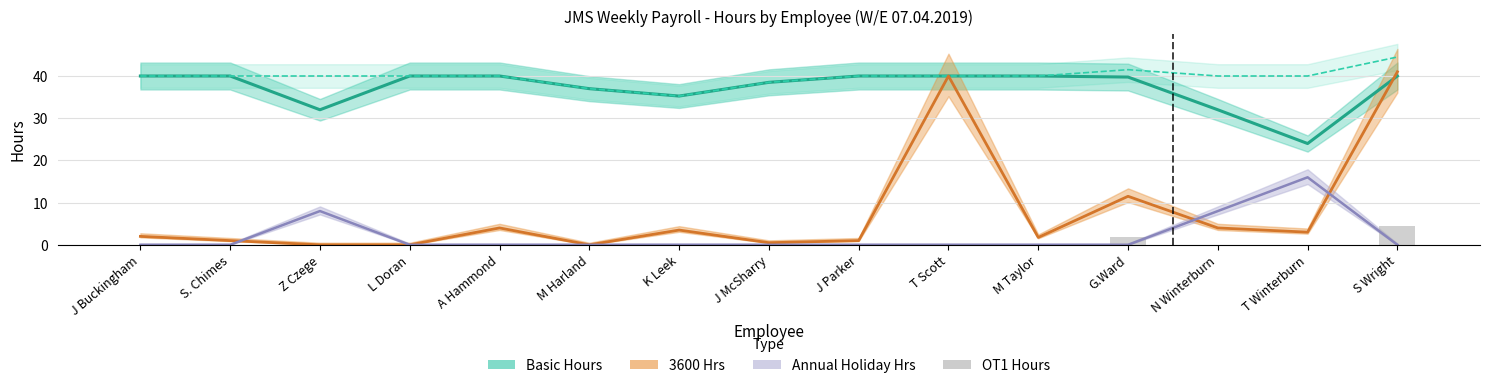

How many bars are there in total?

15